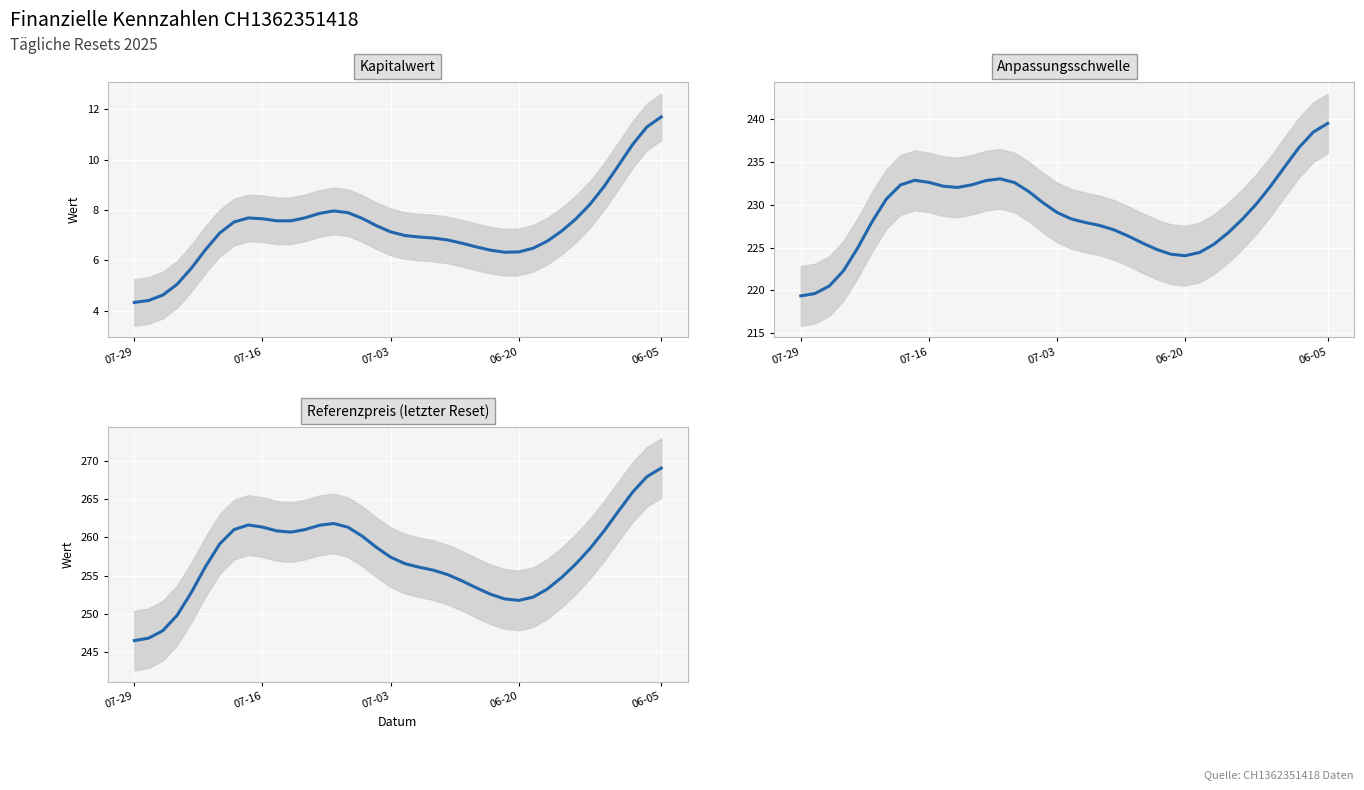

Reading left to right, list all the values displayed in this chart.

Kapitalwert: 4.3	4.4	4.6	5.0	5.7	6.4	7.1	7.5	7.7	7.6	7.6	7.6	7.7	7.9	8.0	7.9	7.7	7.4	7.1	7.0	6.9	6.9	6.8	6.7	6.5	6.4	6.3	6.3	6.5	6.8	7.2	7.6	8.2	8.9	9.8	10.6	11.3	11.7
Anpassungsschwelle: 219.4	219.6	220.5	222.3	225.0	228.0	230.7	232.3	232.9	232.6	232.2	232.0	232.3	232.8	233.0	232.6	231.6	230.2	229.1	228.3	227.9	227.6	227.1	226.3	225.5	224.8	224.2	224.1	224.4	225.4	226.7	228.3	230.1	232.2	234.5	236.7	238.5	239.5
Referenzpreis (letzter Reset): 246.5	246.8	247.8	249.8	252.8	256.2	259.2	261.0	261.6	261.4	260.9	260.7	261.0	261.6	261.8	261.3	260.2	258.7	257.4	256.6	256.1	255.7	255.1	254.3	253.4	252.6	251.9	251.7	252.2	253.2	254.7	256.5	258.5	260.9	263.5	266.0	268.0	269.1